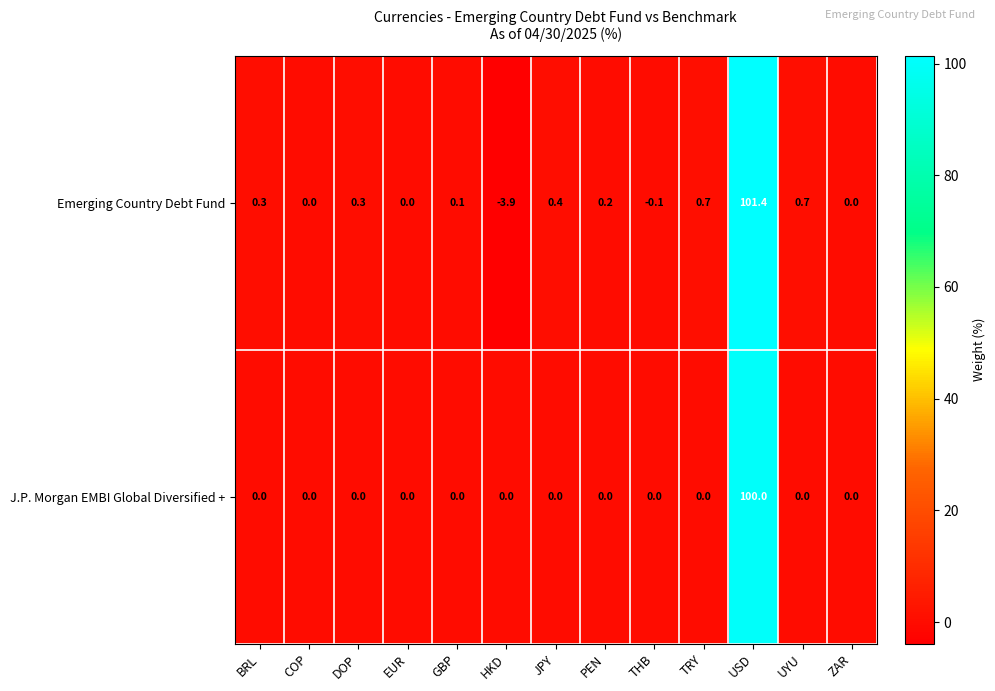

What is the greatest value displayed?

101.4